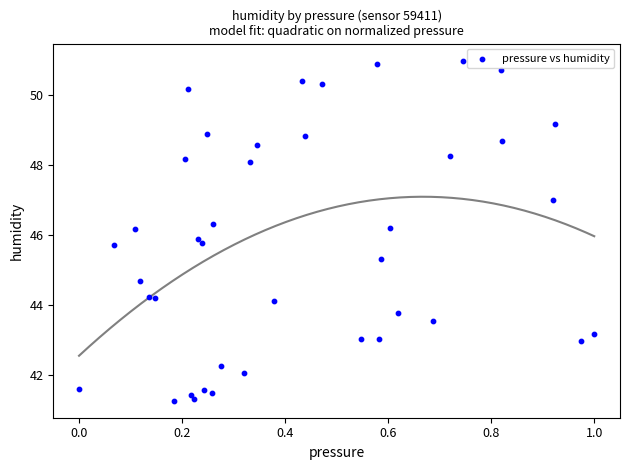

What is the range of Y values (max minus min)?

9.7